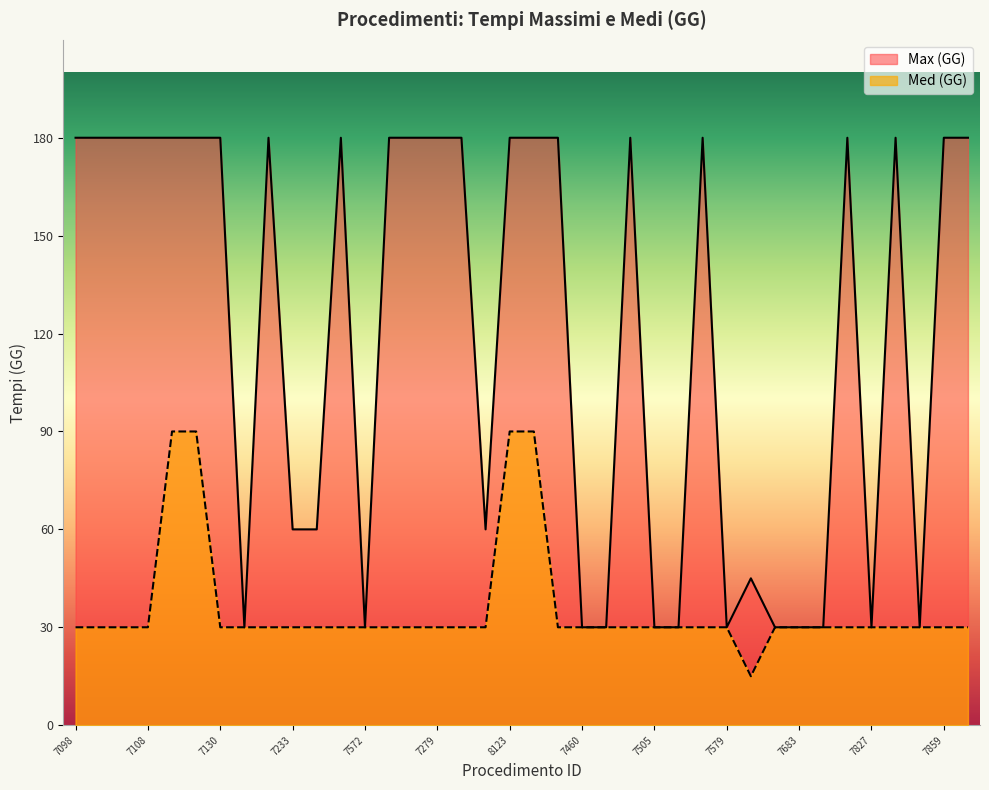

What is the highest value of the Med (GG) series?

90